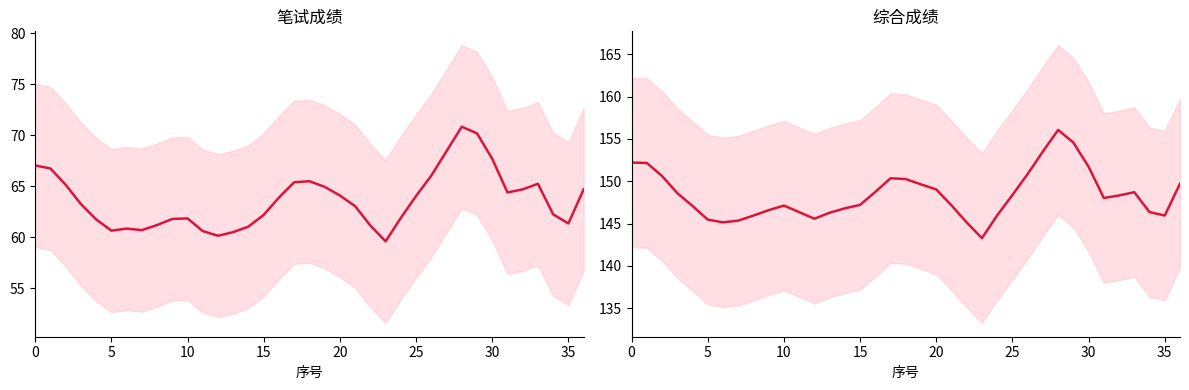

True or false: 综合成绩 and 笔试成绩 intersect in this chart.

False